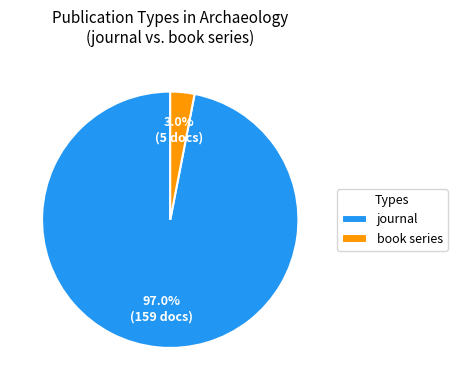

To the nearest percent, what is the difference between the largest and smallest slice percentages?

94%